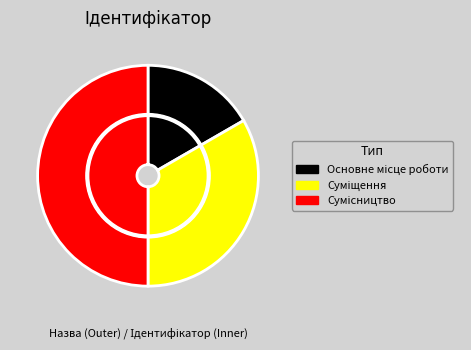

What is the total percentage of Сумісництво and Суміщення?

83.3%